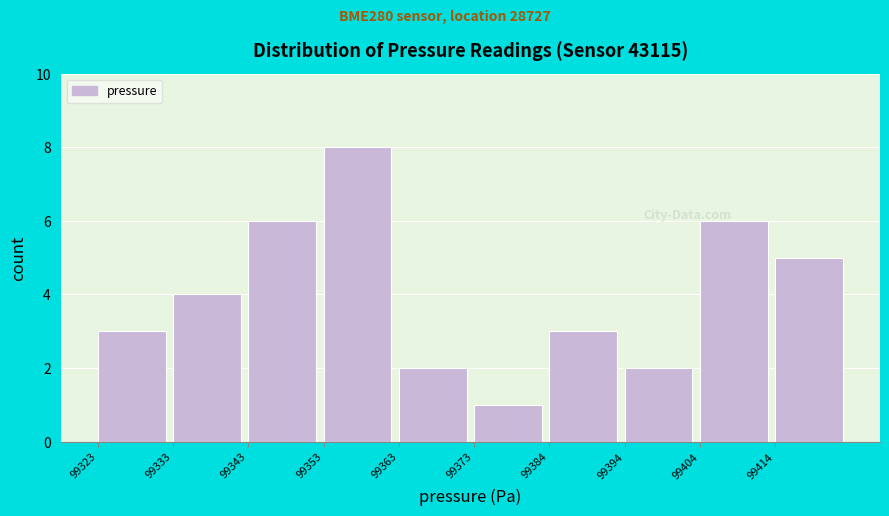

Which range on the x-axis has the tallest bar?

99354 to 99364